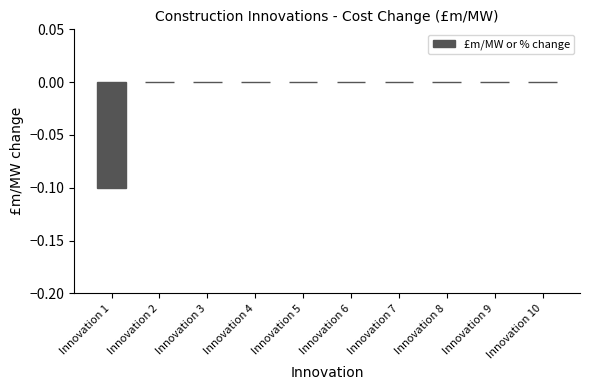

Which has a higher value, Innovation 8 or Innovation 1?

Innovation 8